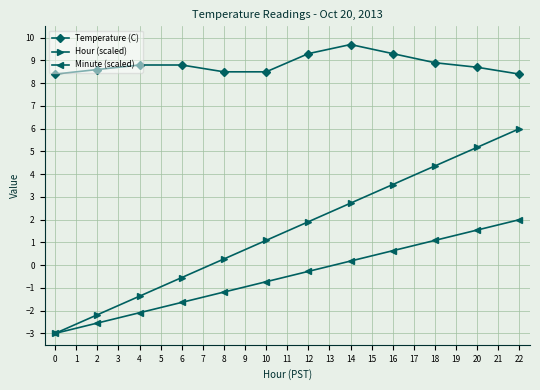

How many values in Hour (scaled) are above zero?

8